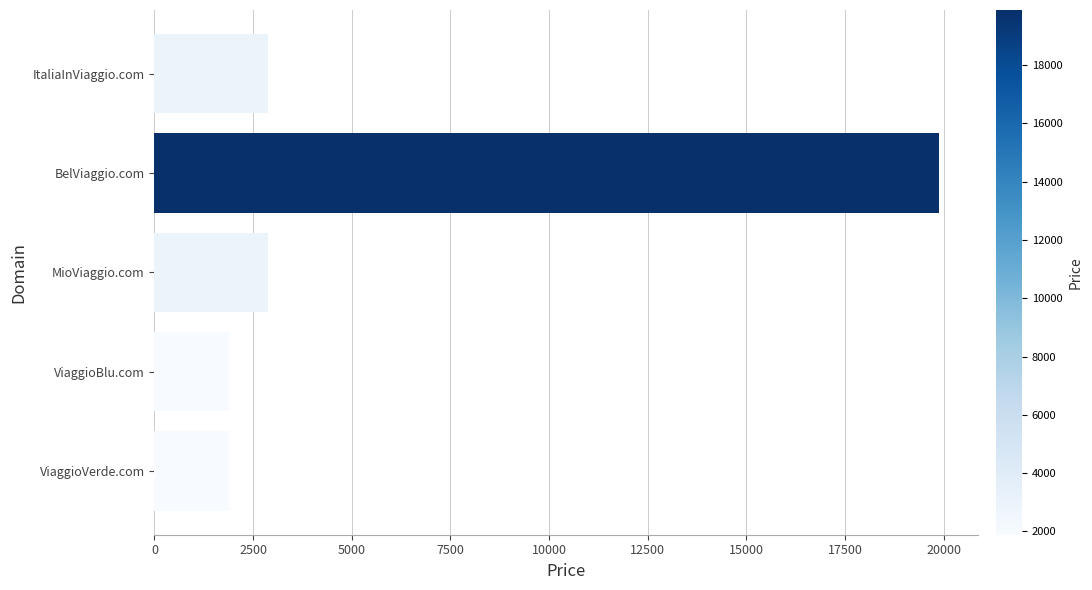

True or false: the data shows 1888 at 0.

True